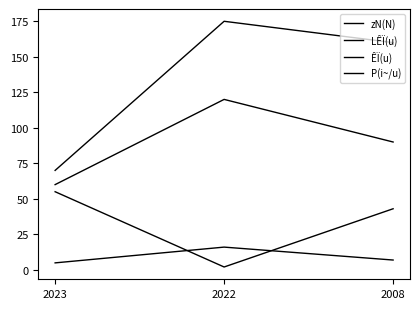

How many lines are shown in the chart?

4